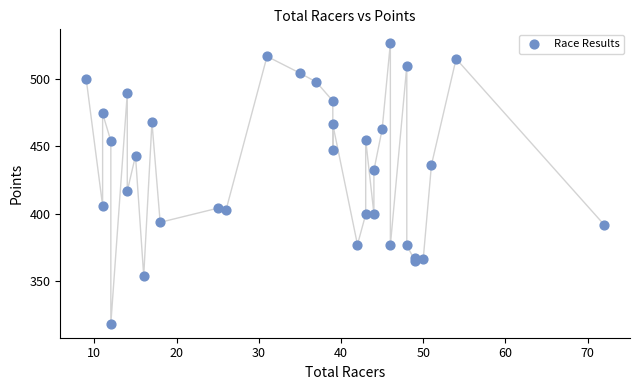

What Y value in the scatter plot is closest to 422?

416.8